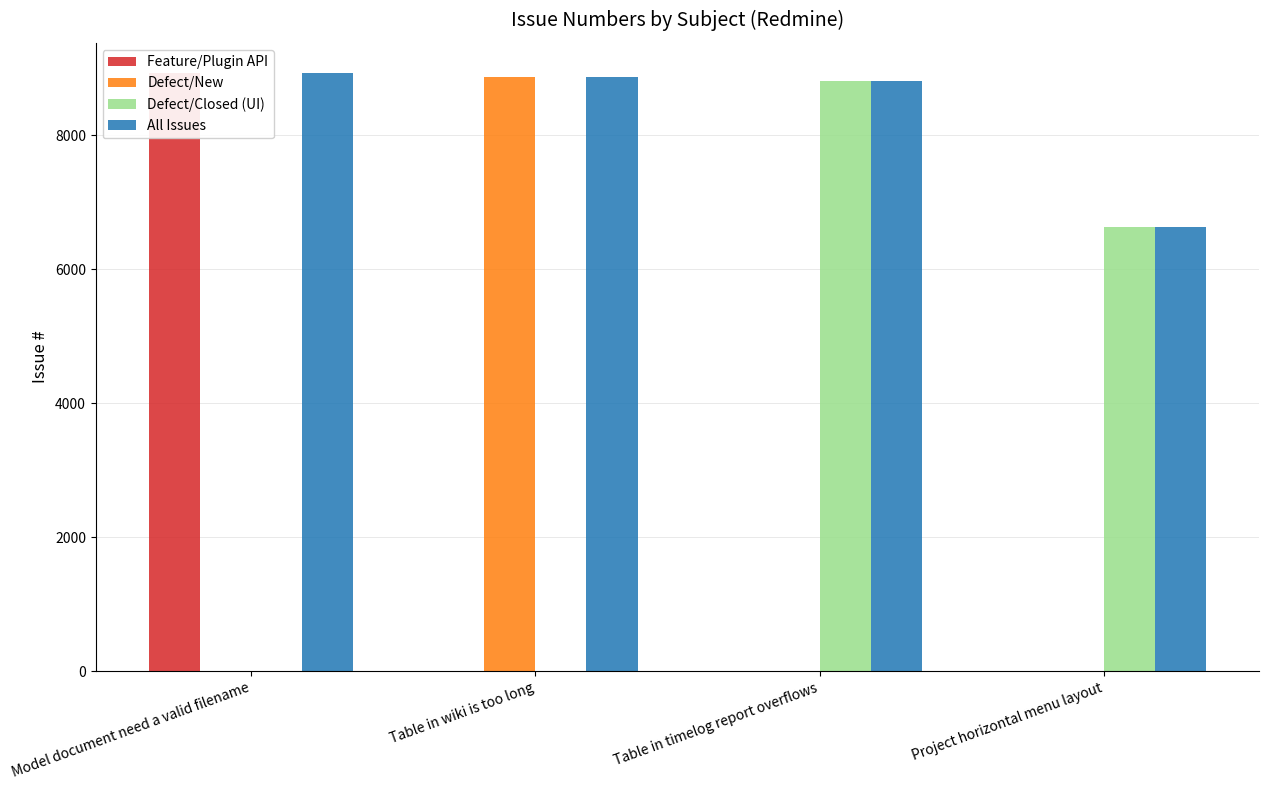

At Table in timelog report overflows, list the series in order from smallest to largest.

Feature/Plugin API, Defect/New, Defect/Closed (UI), All Issues